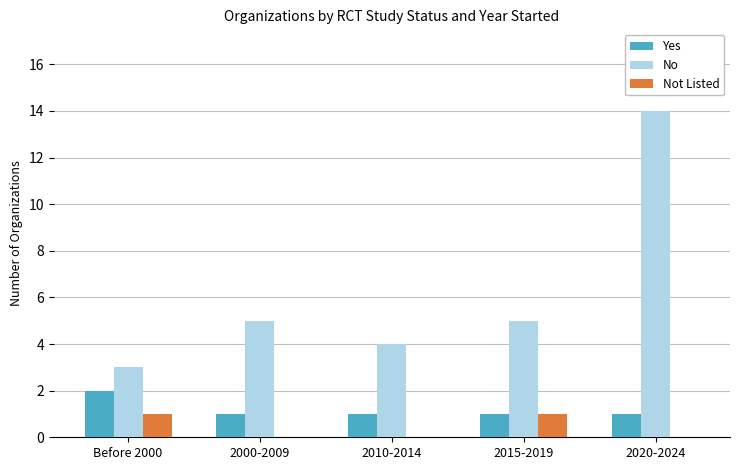

What is the average value of the Yes series?

1